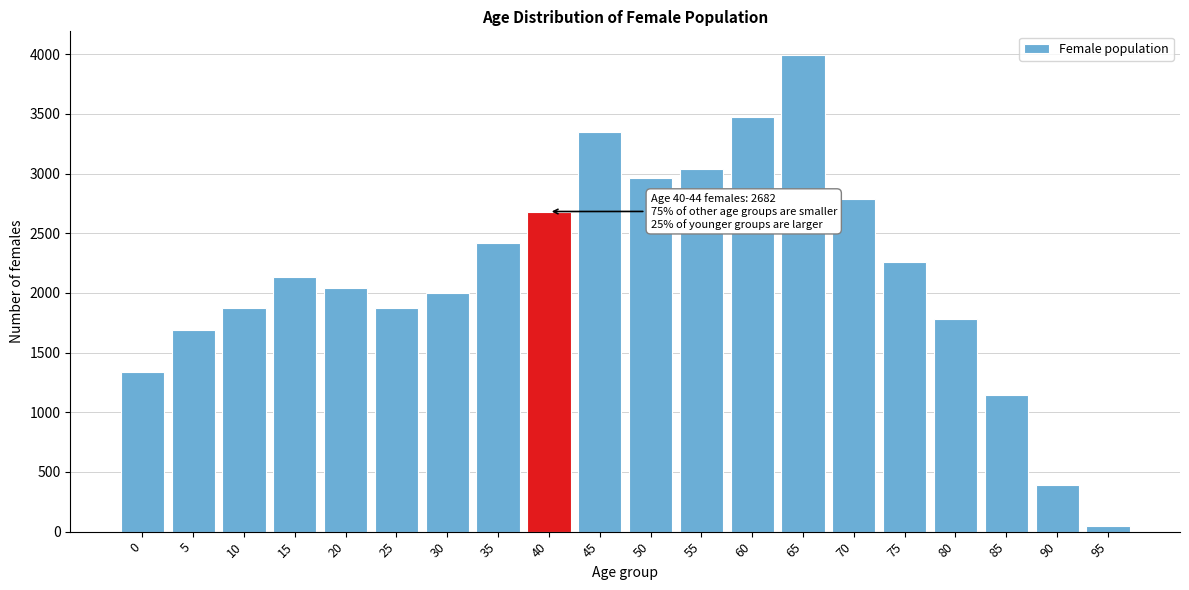

What is the difference between the second highest and second lowest values?

3078